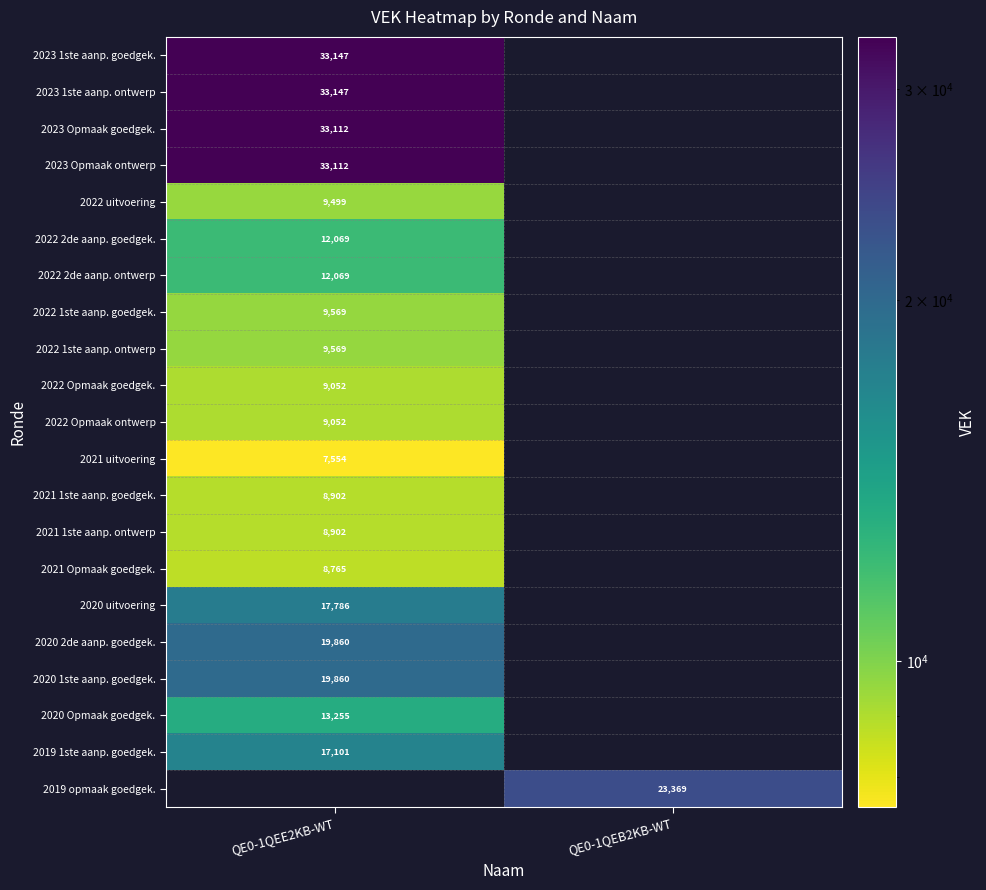

Is it true that 2022 Opmaak goedgek. equals 15876 at QE0-1QEE2KB-WT?

False